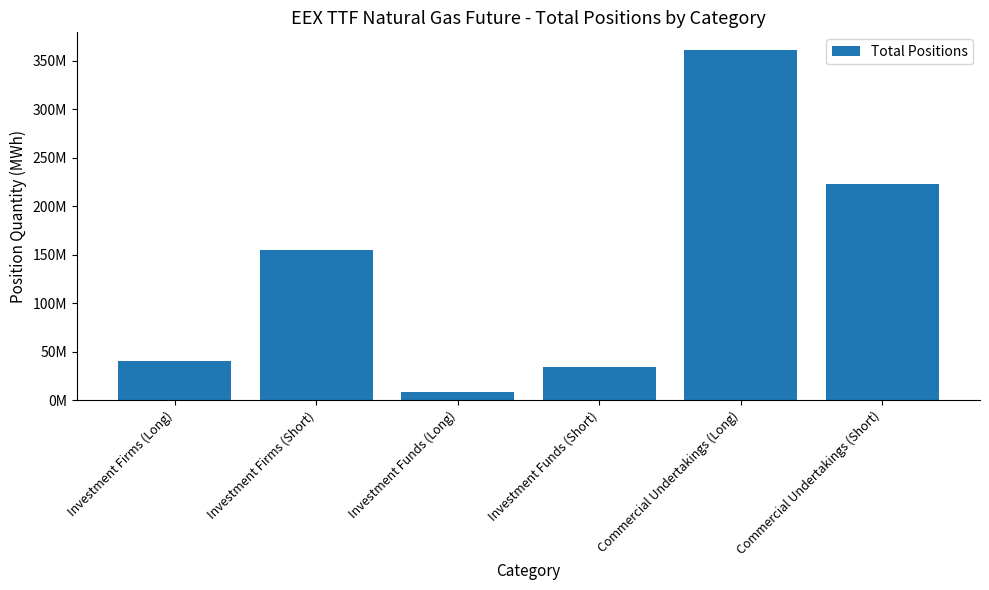

Is it true that the value at Investment Firms (Short) is 154258252?

True